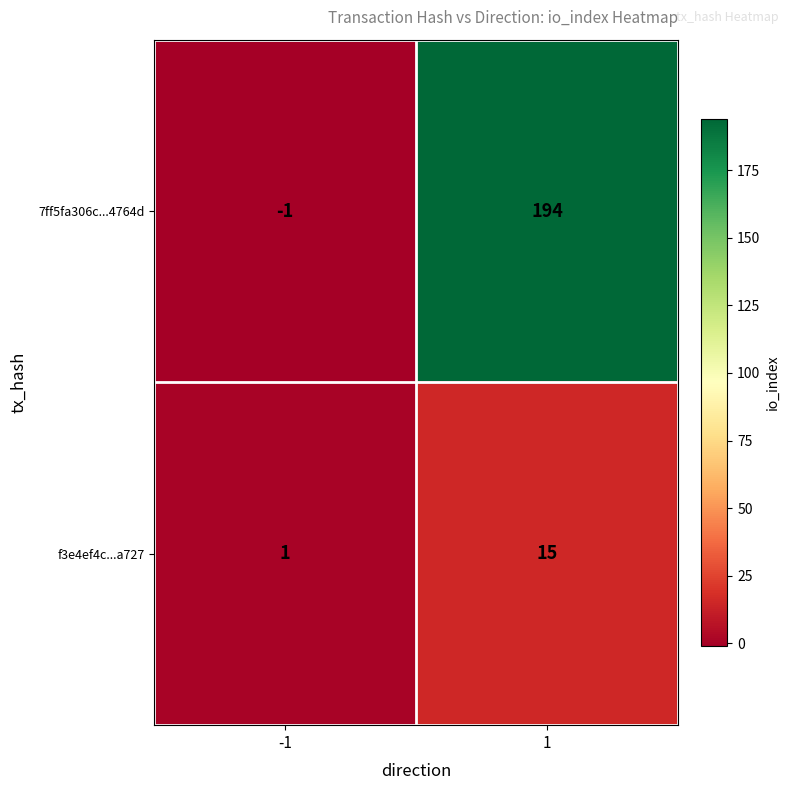

What is the spread (max minus min) of values at -1?

2